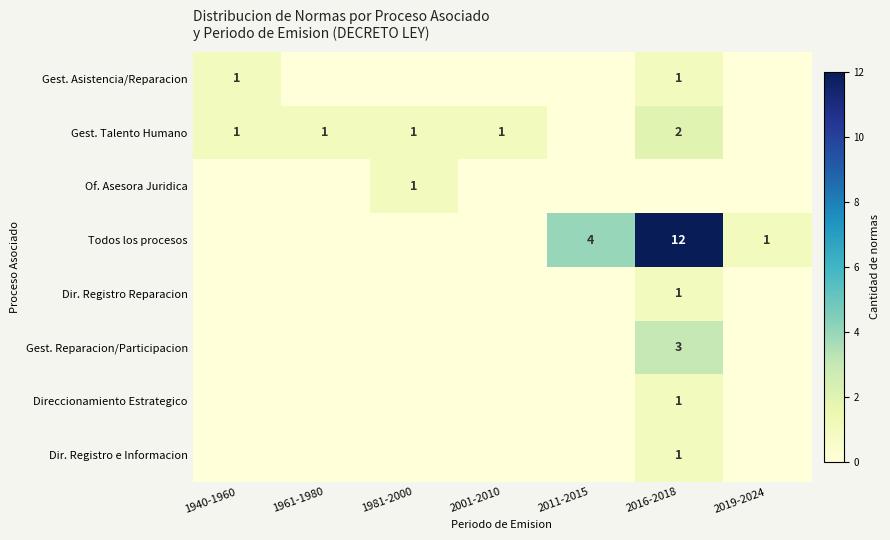

The value of Gest. Talento Humano at 2001-2010 is 0. True or false?

False